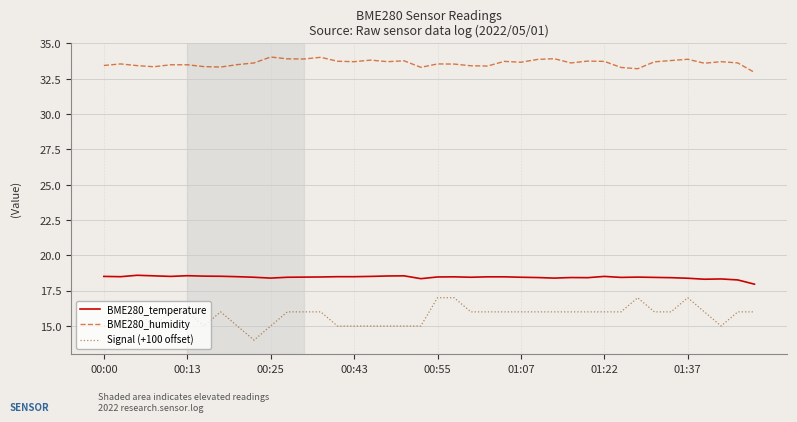

True or false: BME280_humidity has more than 0 interior local peaks.

True